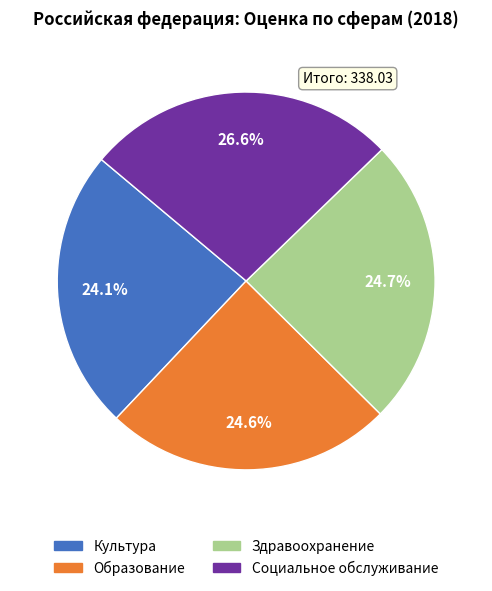

True or false: Культура accounts for 24% of the total.

True